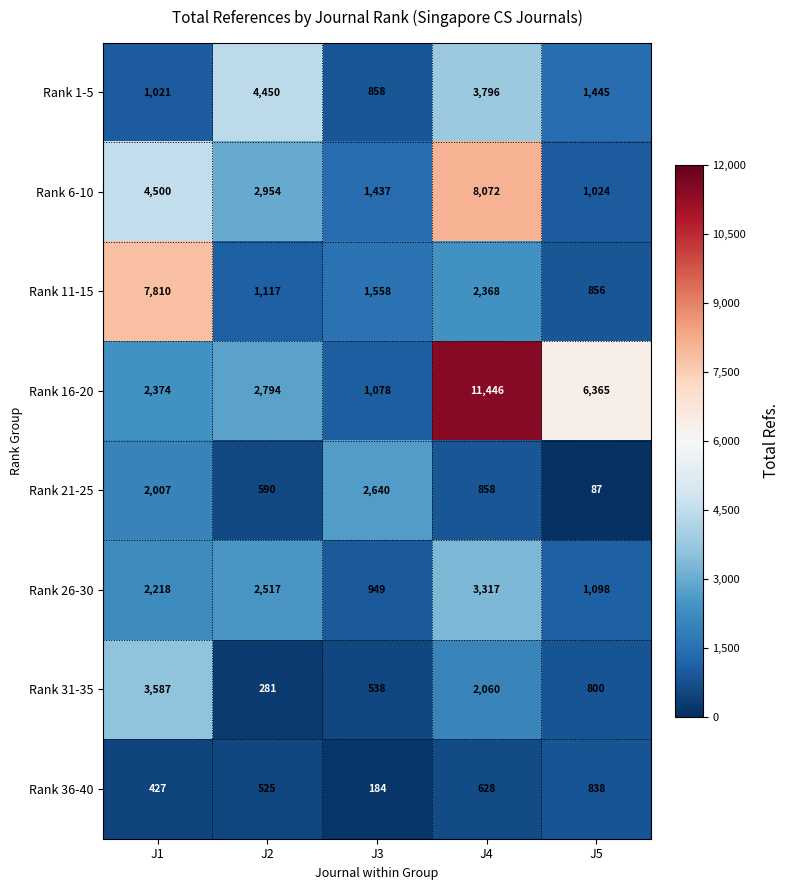

What is the difference between the maximum and second lowest values in the Rank 1-5 series?

3429